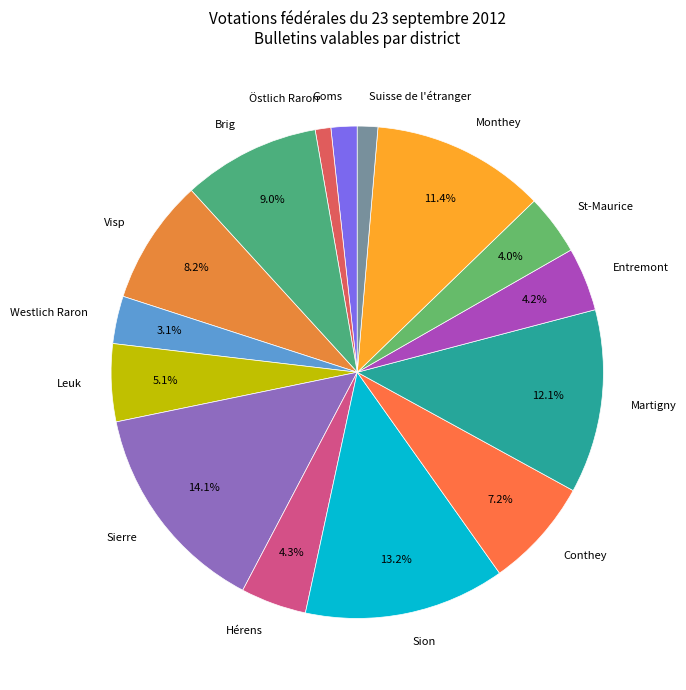

What is the largest slice in the pie chart?

Sierre